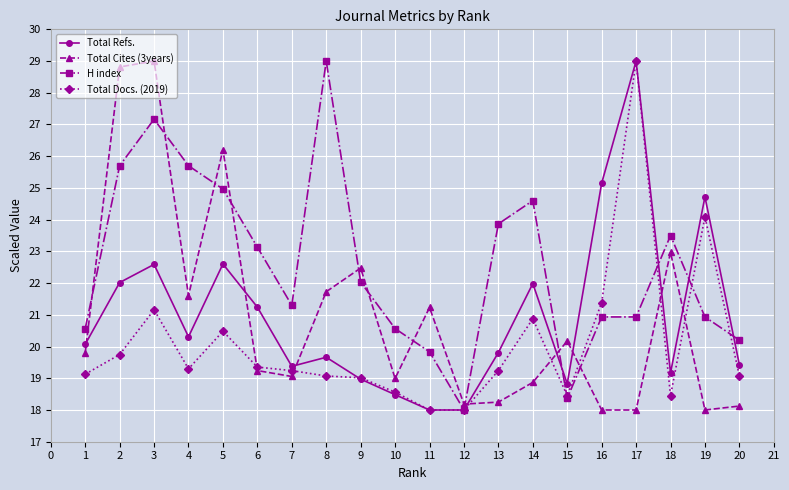

Reading left to right, what are all the values shown in this chart?

Total Refs.: 20.1	22.0	22.6	20.3	22.6	21.2	19.4	19.7	19.0	18.5	18.0	18.0	19.8	22.0	18.8	25.2	29.0	19.2	24.7	19.4
Total Cites (3years): 19.8	28.8	29.0	21.6	26.2	19.2	19.1	21.7	22.5	19.0	21.2	18.2	18.2	18.9	20.2	18.0	18.0	23.0	18.0	18.1
H index: 20.6	25.7	27.2	25.7	25.0	23.1	21.3	29.0	22.0	20.6	19.8	18.0	23.9	24.6	18.4	20.9	20.9	23.5	20.9	20.2
Total Docs. (2019): 19.1	19.7	21.2	19.3	20.5	19.4	19.2	19.1	19.0	18.6	18.0	18.0	19.2	20.9	18.5	21.4	29.0	18.5	24.1	19.1